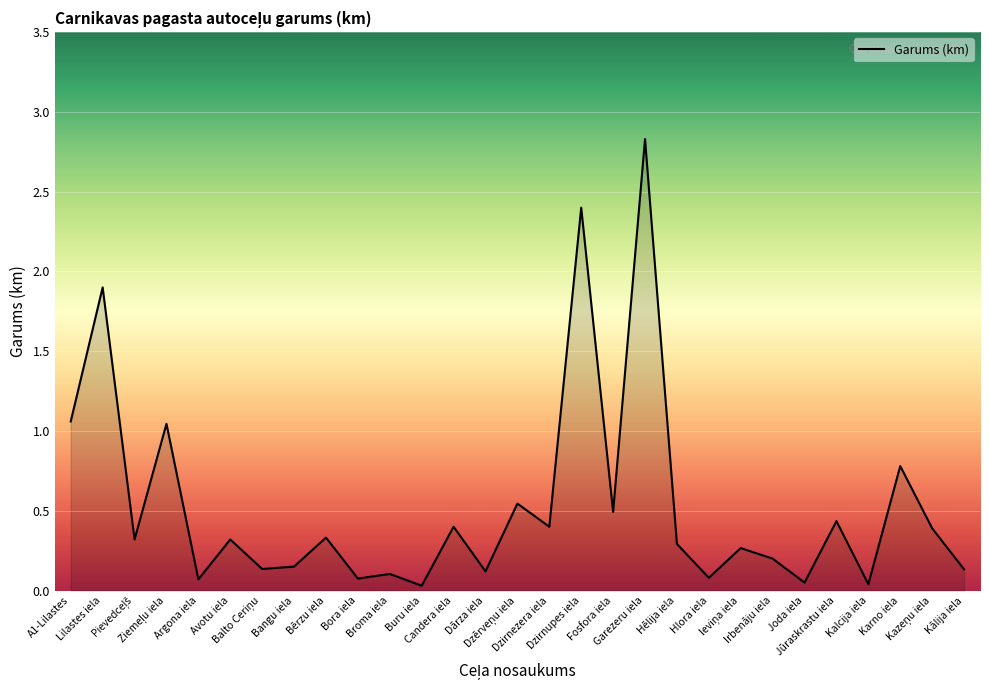

What is the difference between the maximum and minimum values?

2.8